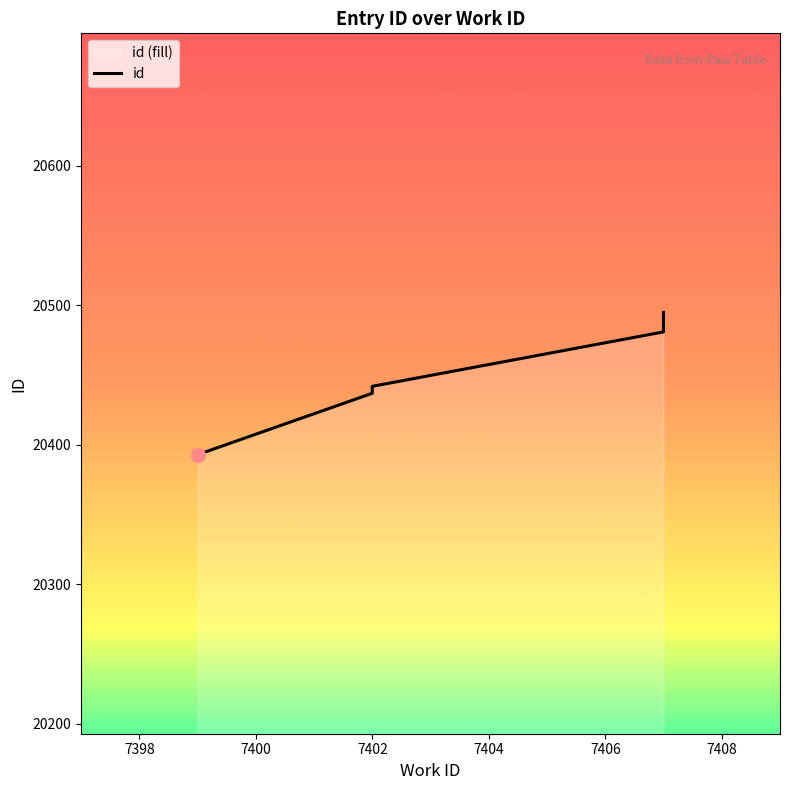

How many distinct data groups are displayed?

1